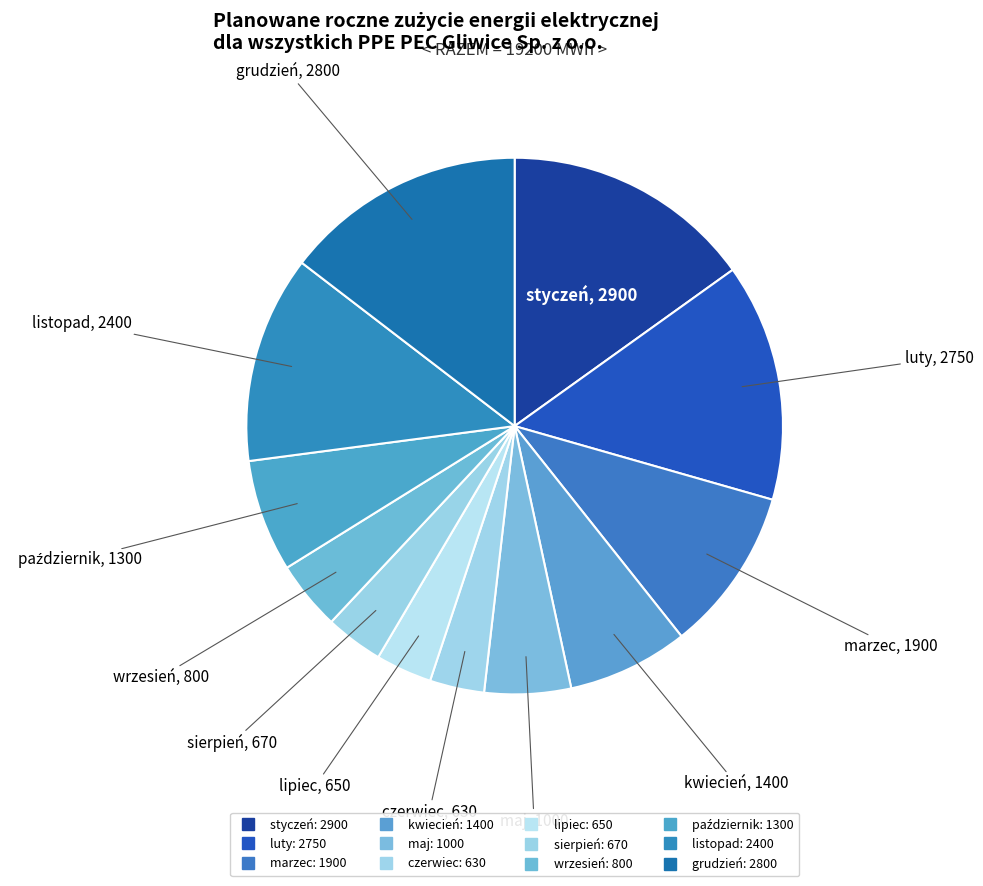

Which has a higher value, kwiecień or listopad?

listopad